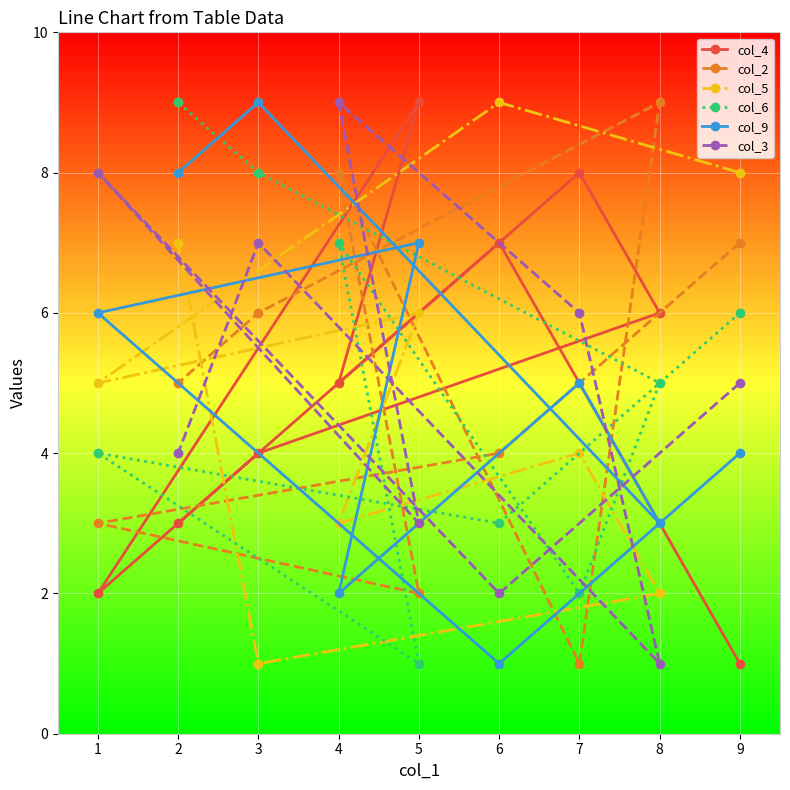

True or false: col_5 has more than 1 points higher than both neighbors.

True